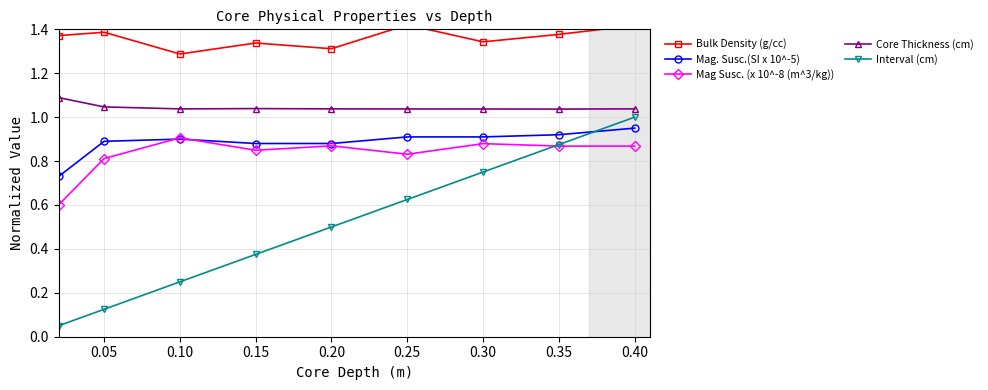

What is the difference between the highest and lowest values at 0.40?

0.5